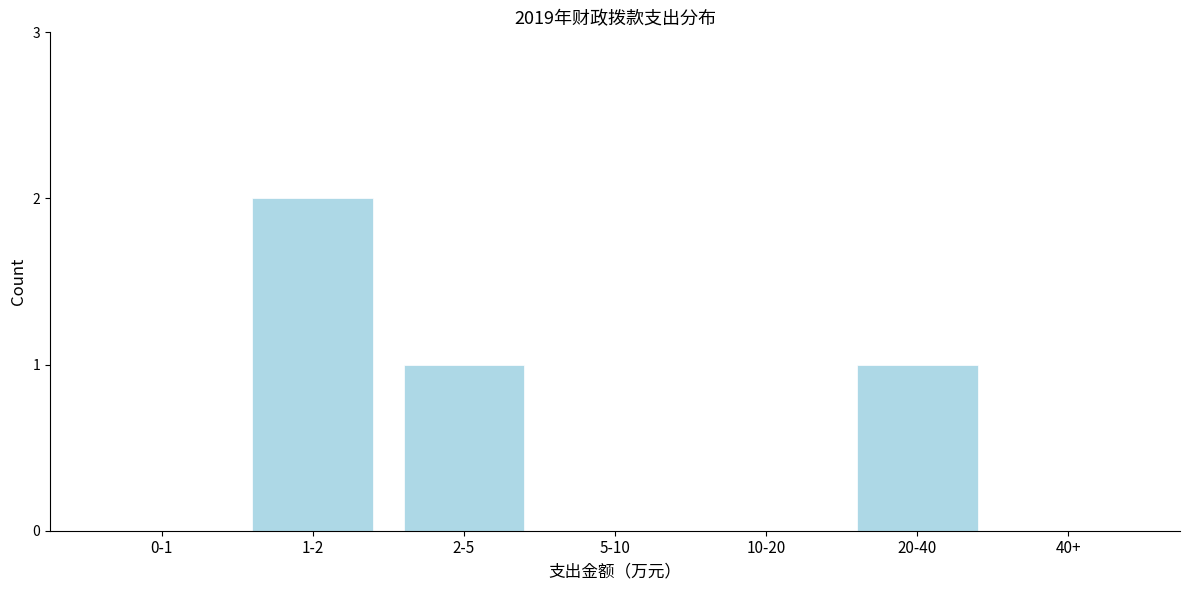

Reading left to right, transcribe all the data shown in this chart.

0-1=0	1-2=2	2-5=1	5-10=0	10-20=0	20-40=1	40+=0